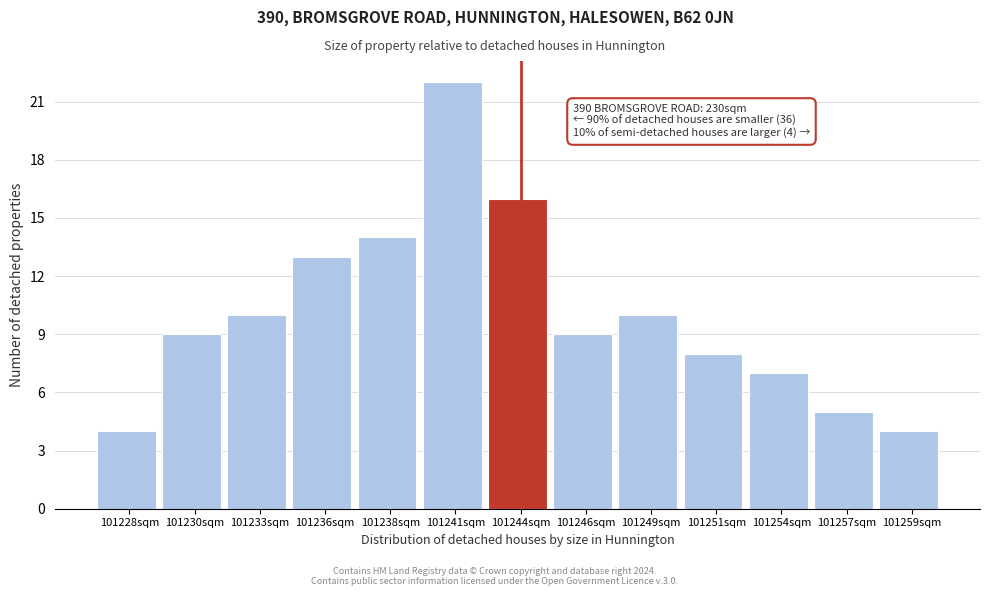

Reading left to right, what are all the values shown in this chart?

4	9	10	13	14	22	16	9	10	8	7	5	4